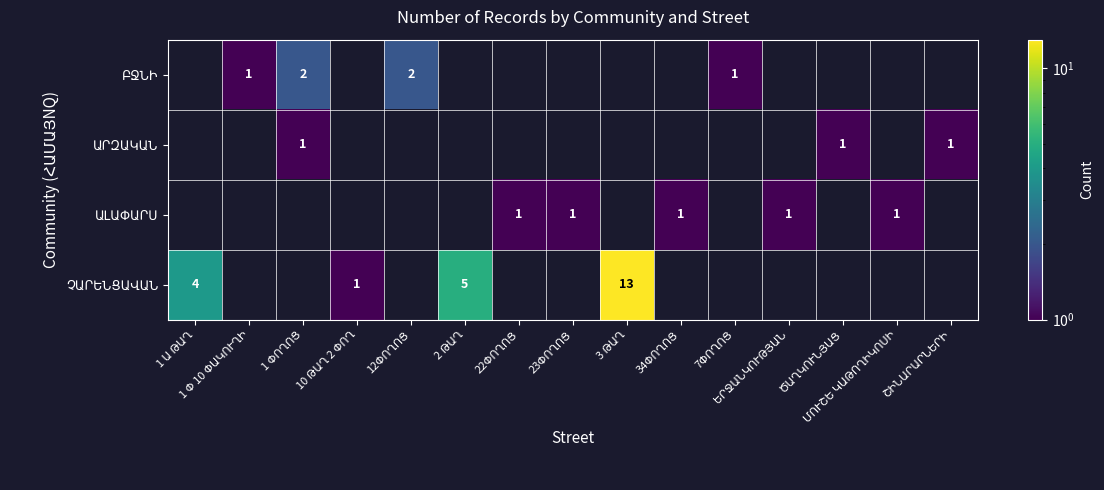

Where is ԲՋՆԻ nearest to the value 1?

1 Փ 10 ՓԱԿՈՒՂԻ